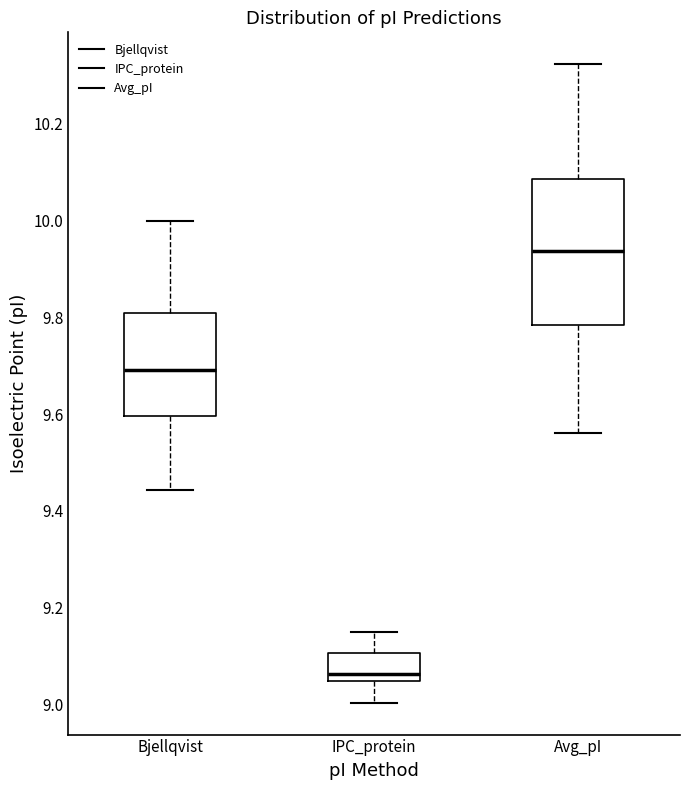

Where is the lower edge of the box for IPC_protein on the y-axis? The values are not printed on the chart, so give them approximately, as read against the axis.

9.04